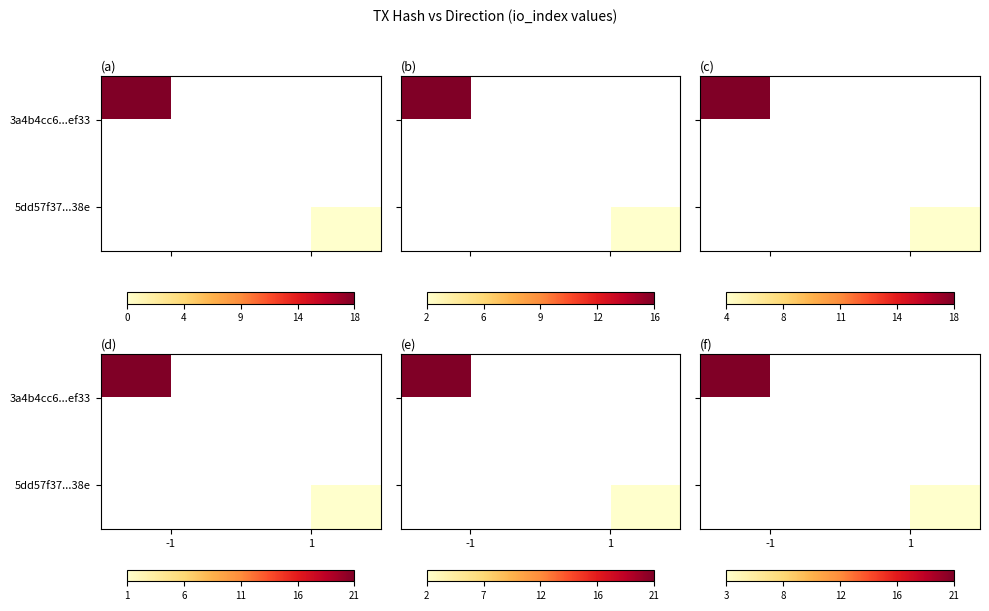

At which label does 5dd57f37...38e reach its minimum?

-1